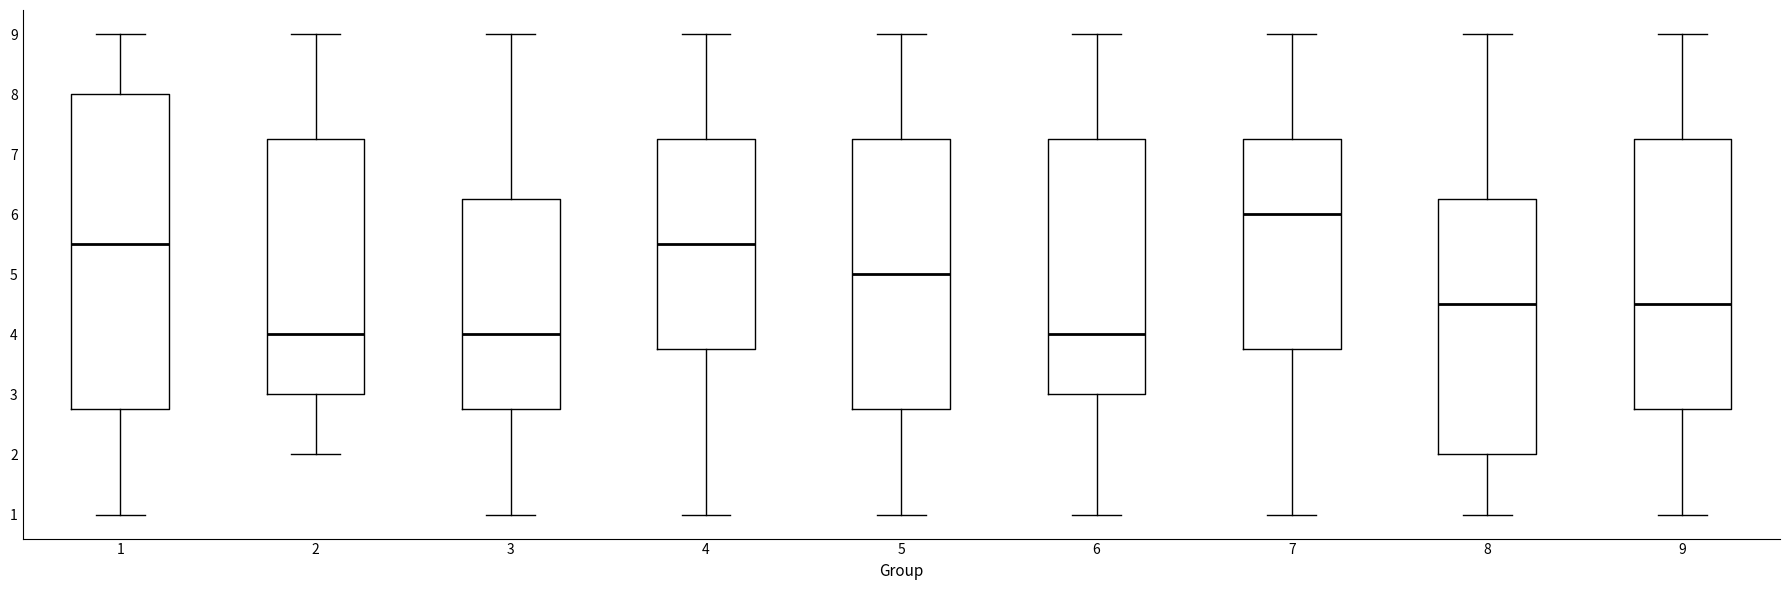

Reading left to right, read every box against the y-axis: the position of its median line, the range the box covers, and the ends of its whiskers. The values are not printed on the chart, so give them approximately, as read against the axis.

1: median 5.5, box 2.8 to 8.0, whiskers 1.0 to 9.0
2: median 4.0, box 3.0 to 7.3, whiskers 2.0 to 9.0
3: median 4.0, box 2.8 to 6.3, whiskers 1.0 to 9.0
4: median 5.5, box 3.8 to 7.3, whiskers 1.0 to 9.0
5: median 5.0, box 2.8 to 7.3, whiskers 1.0 to 9.0
6: median 4.0, box 3.0 to 7.3, whiskers 1.0 to 9.0
7: median 6.0, box 3.8 to 7.3, whiskers 1.0 to 9.0
8: median 4.5, box 2.0 to 6.3, whiskers 1.0 to 9.0
9: median 4.5, box 2.8 to 7.3, whiskers 1.0 to 9.0